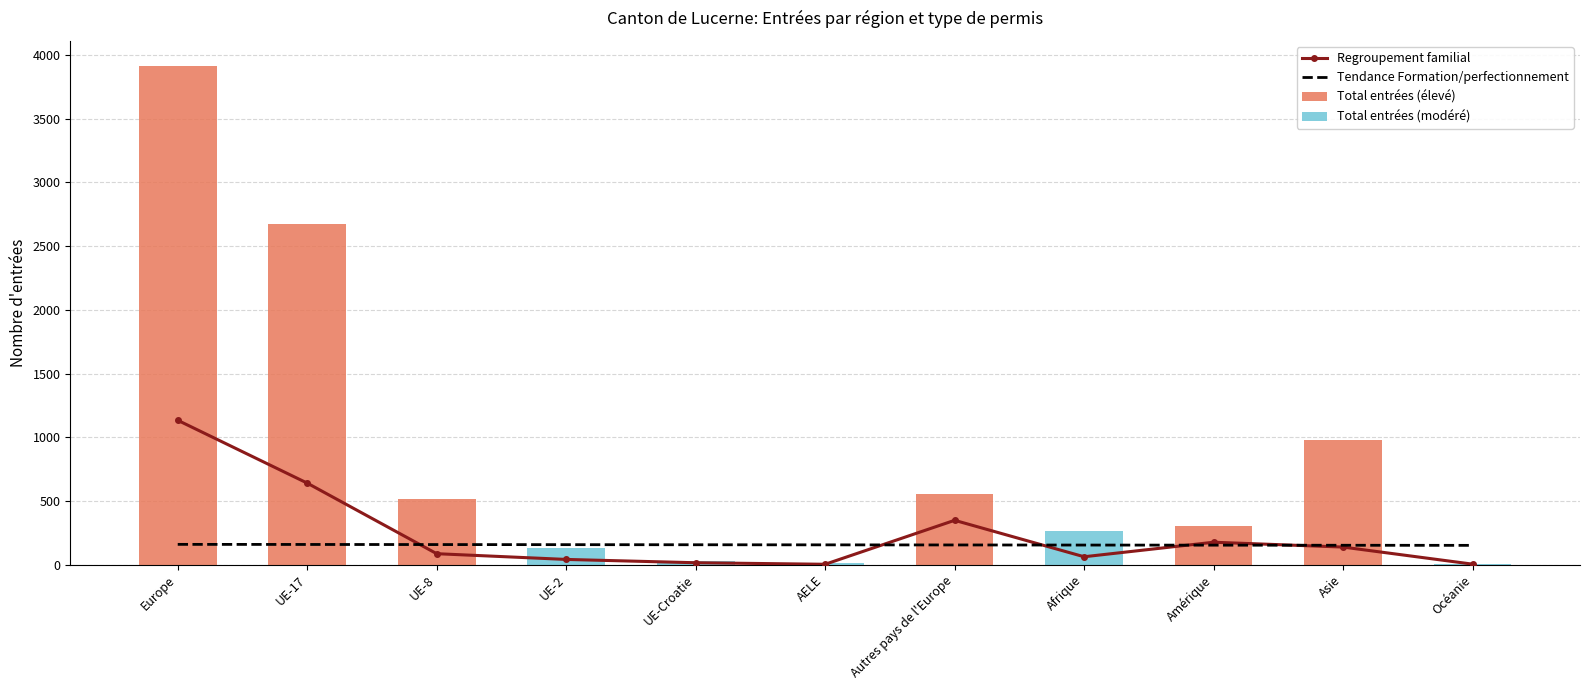

What is the difference between the maximum and minimum values in the Tendance Formation/perfectionnement series?

7.8